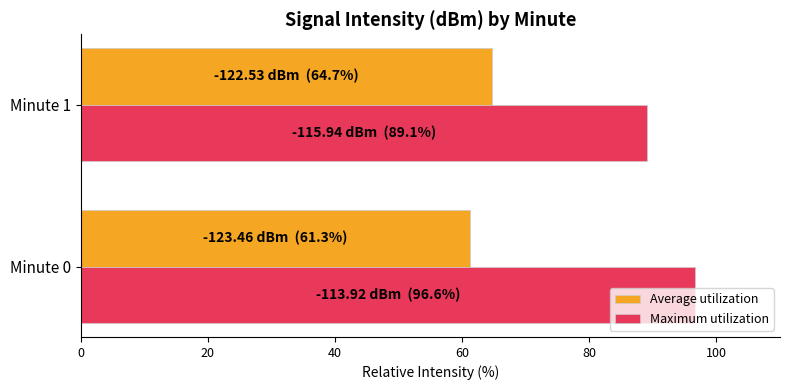

At how many categories does at least one series exceed 69?

2